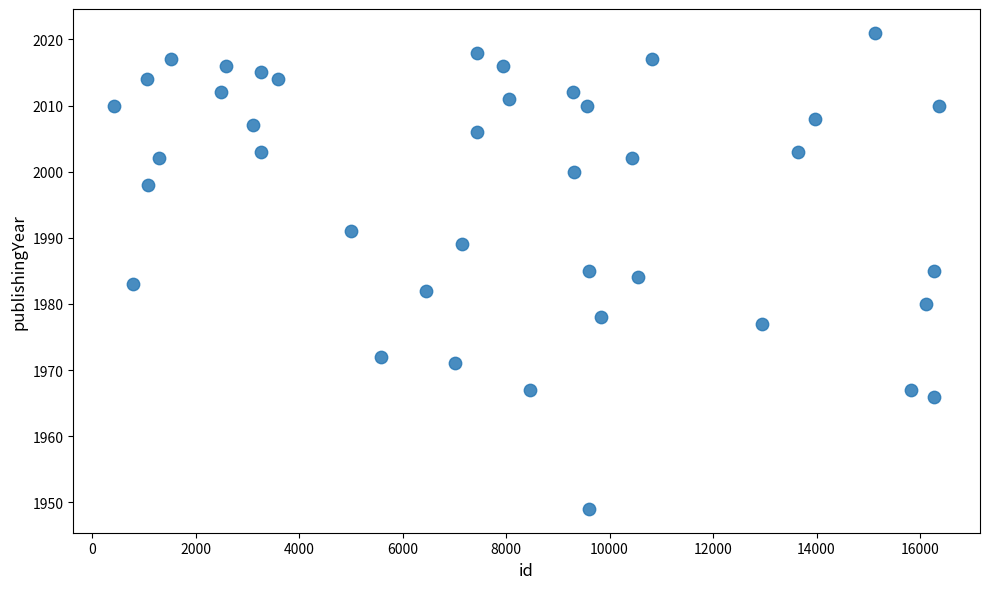

What is the range of X values (max minus min)?

15929